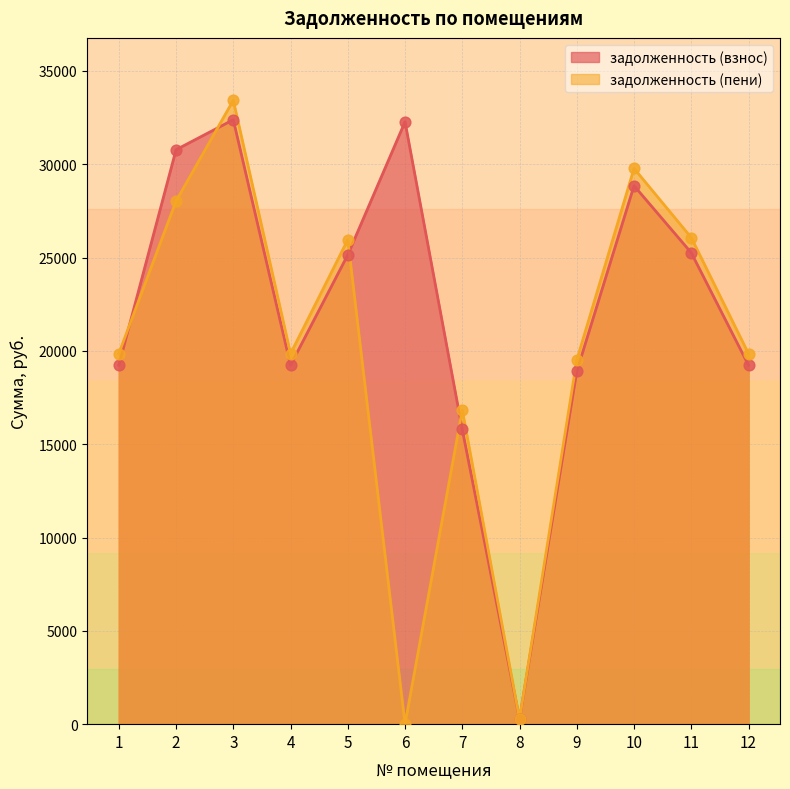

Which series contains the lowest Y value?

задолженность (пени)